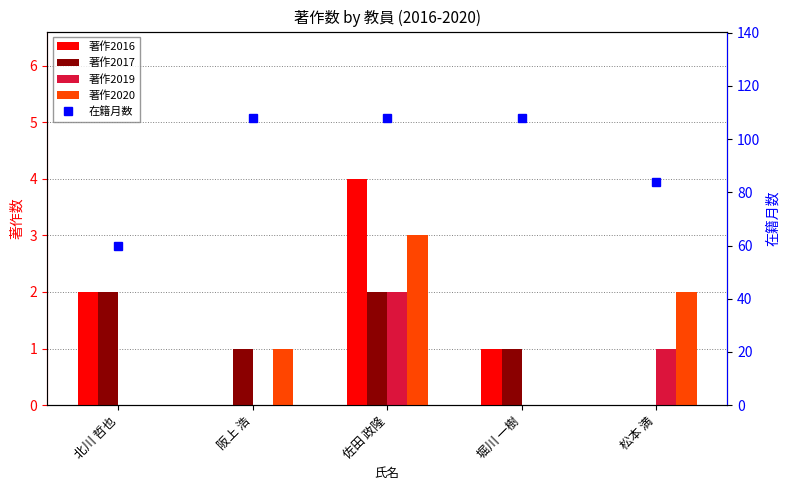

What is the difference between the maximum and minimum values in the 在籍月数 series?

48